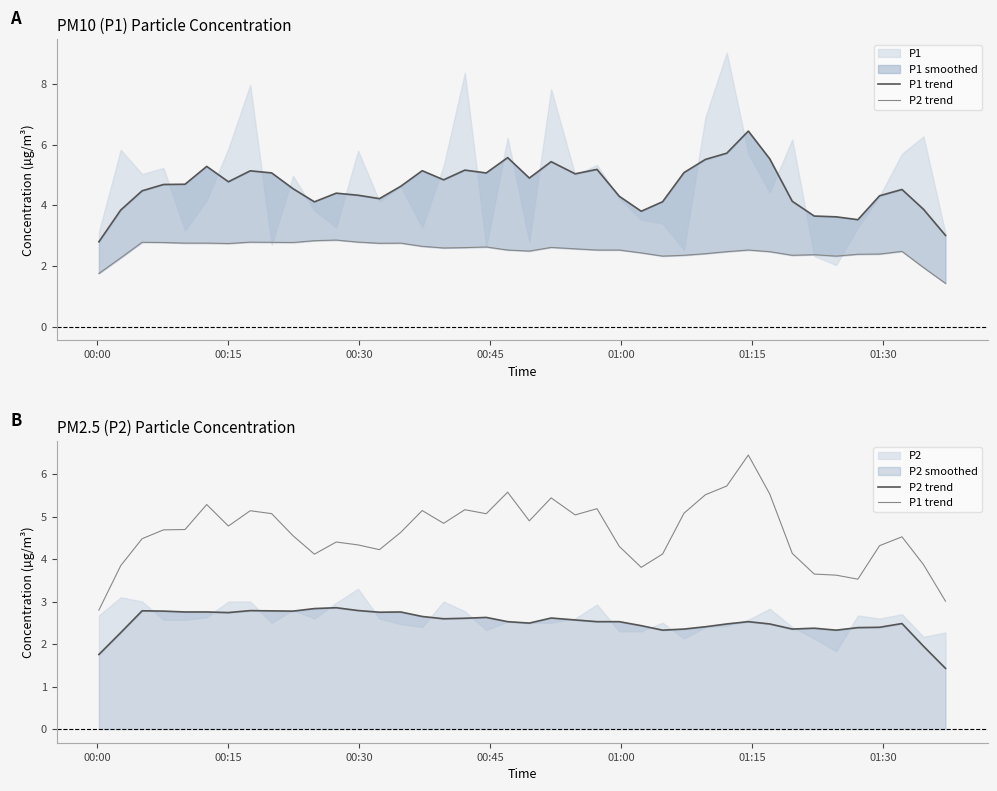

At which label does P2 trend first exceed 2?

00:15